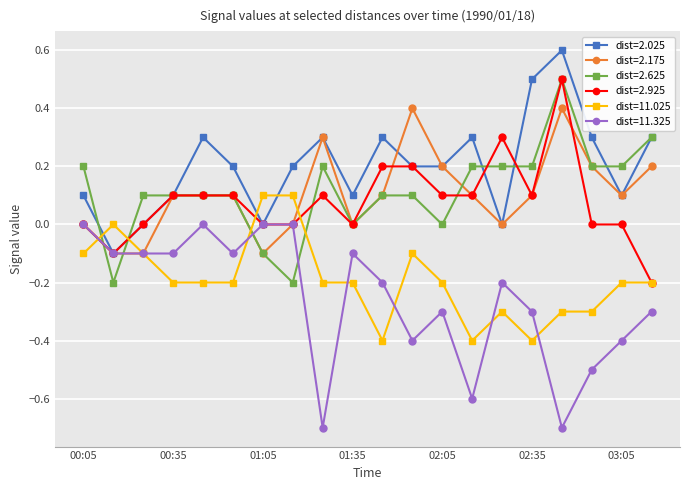

What is the highest value of the dist=2.625 series?

0.5